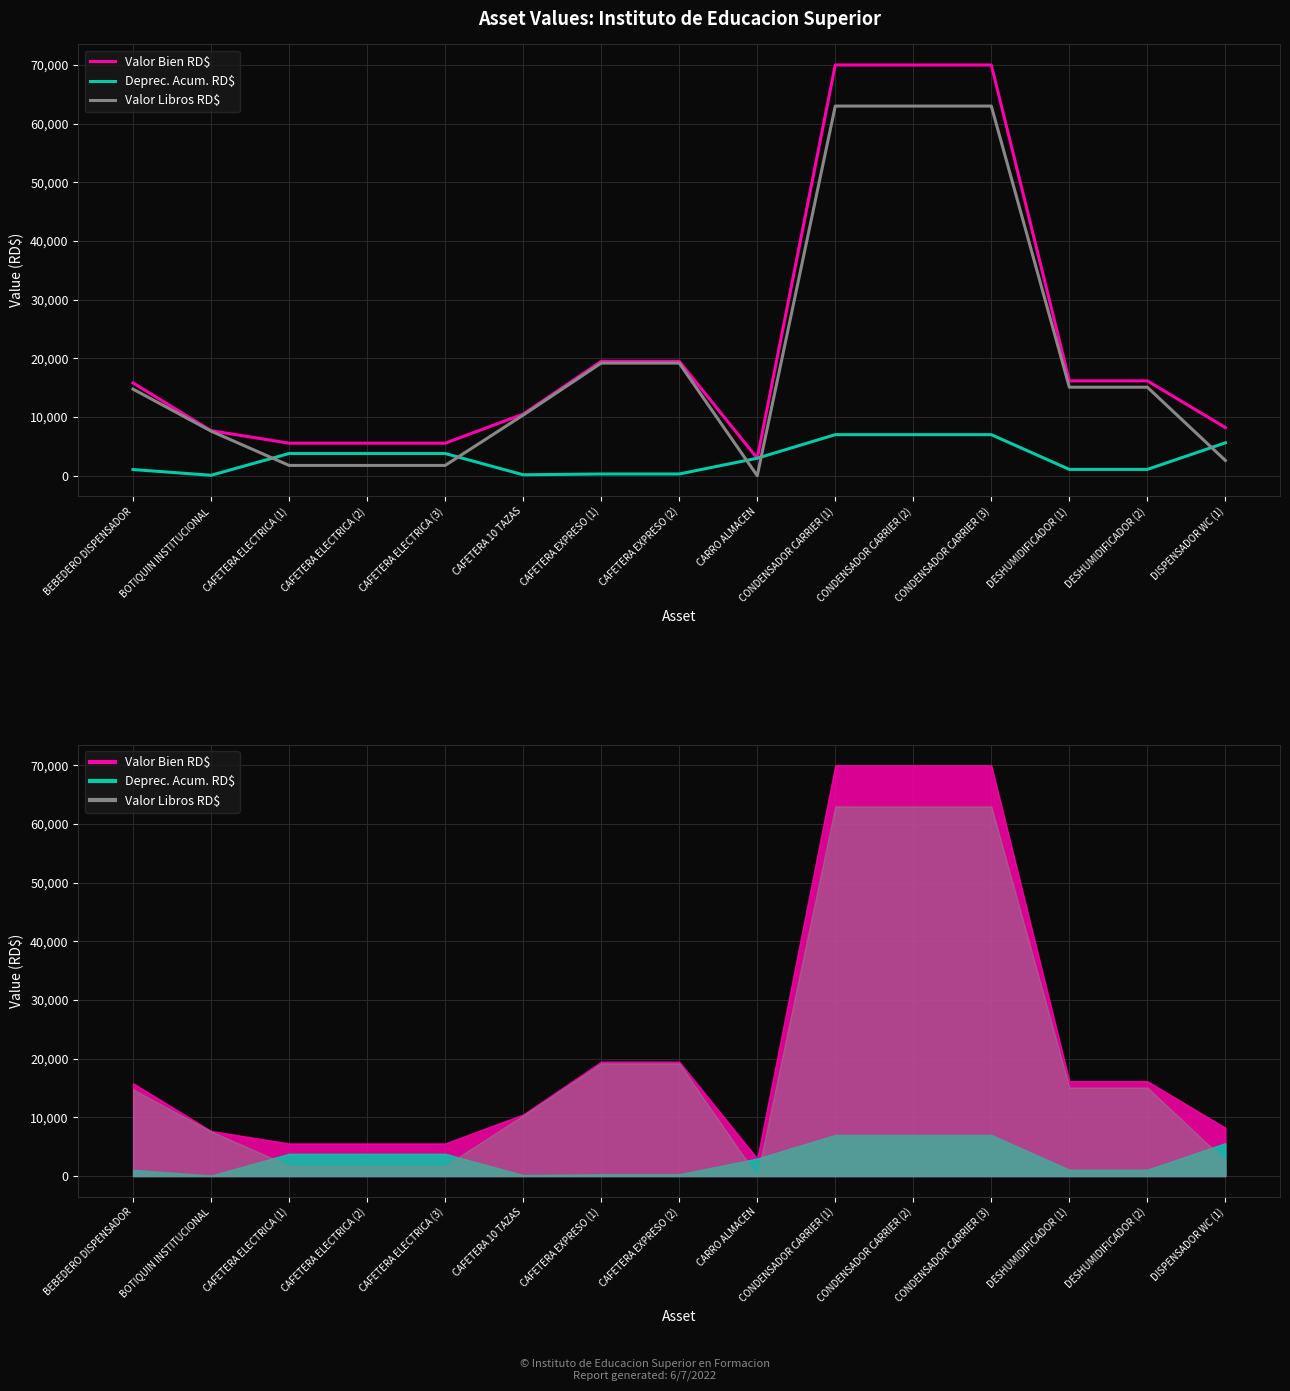

What is the minimum value for Valor Libros RD$?

1.0